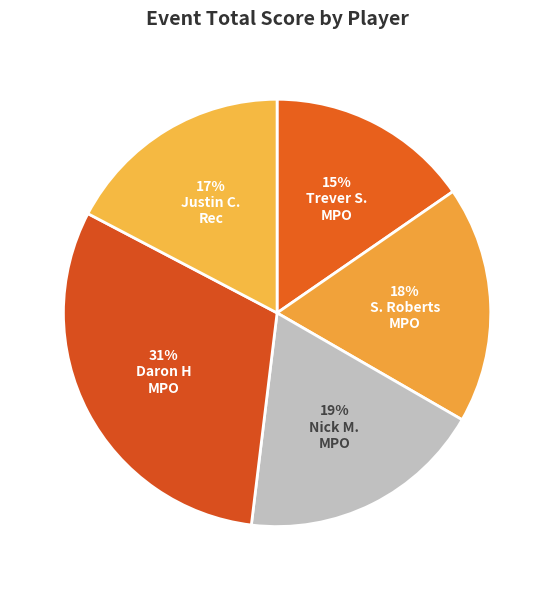

How many segments does this pie chart have?

5